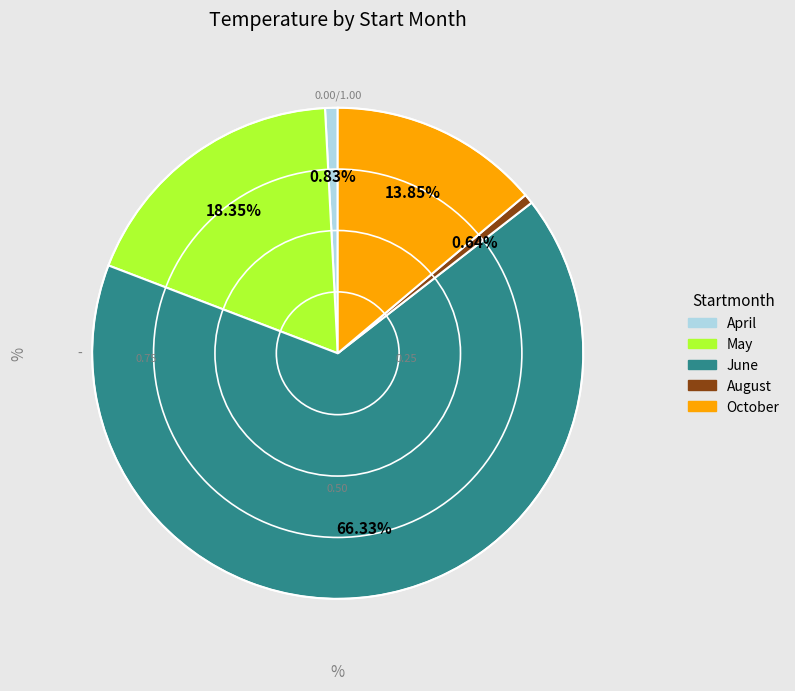

What is the largest slice in the pie chart?

June